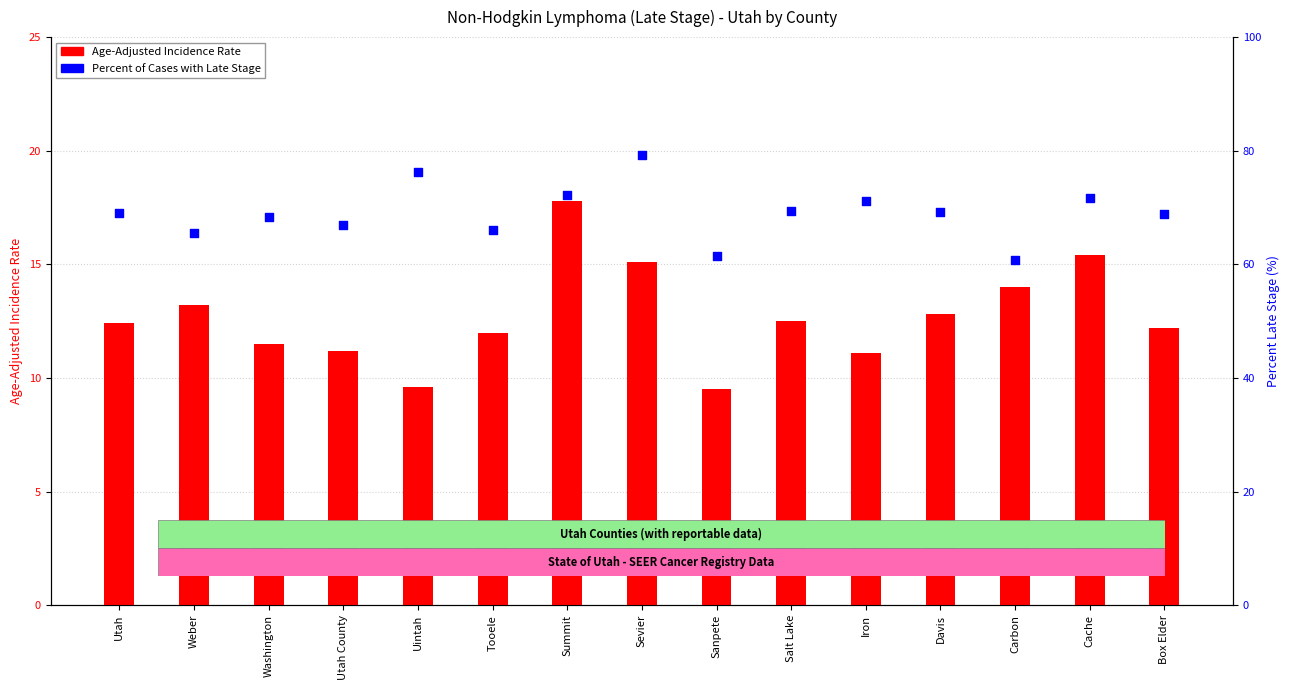

Which series has the largest total across all categories?

Percent of Cases with Late Stage